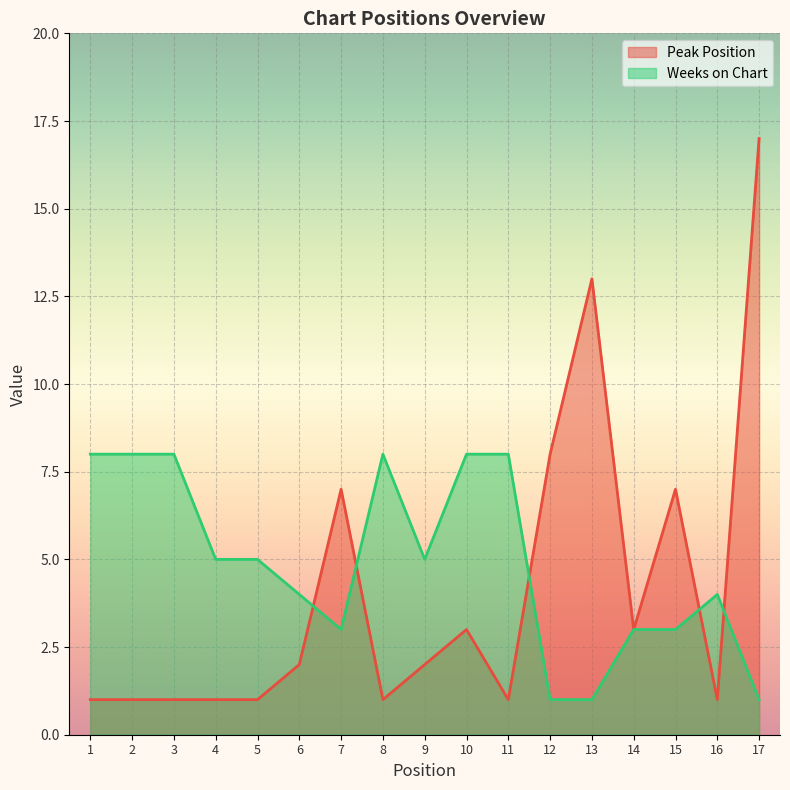

How many lines are shown in the chart?

2